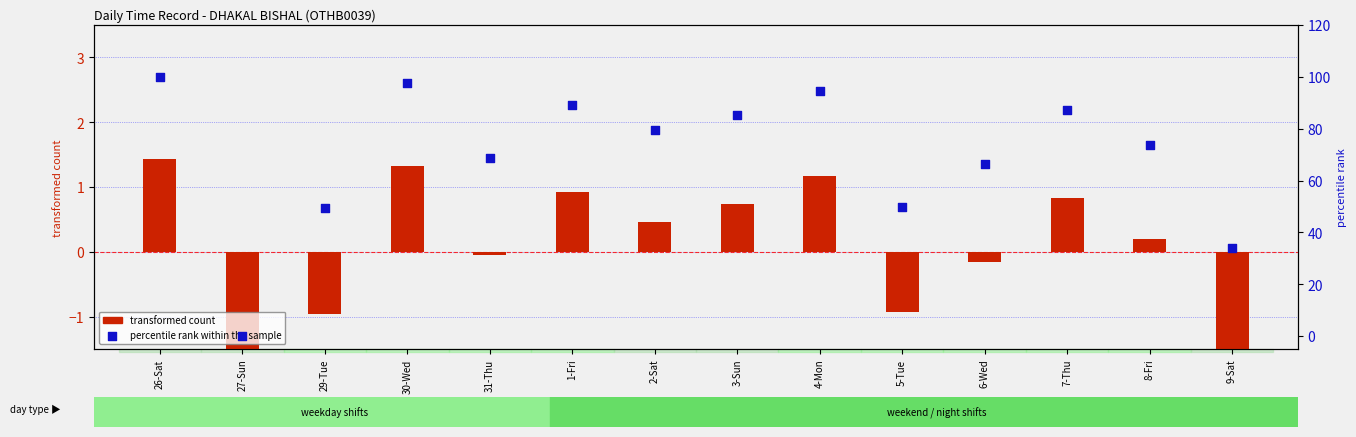

At which category is the sum across all series the highest?

26-Sat